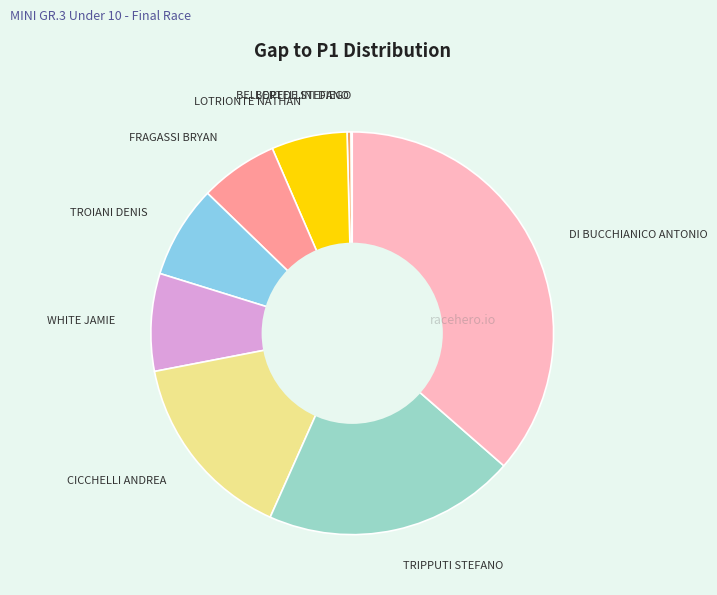

Does any single category account for the majority?

No